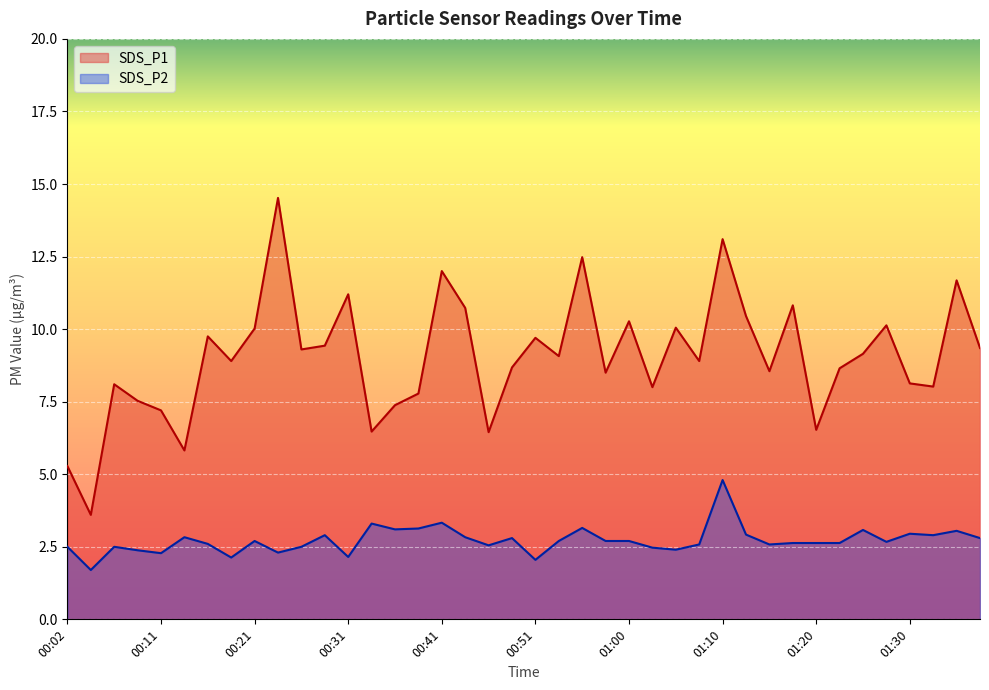

Which series changed the most between 01:20 and 01:35?

SDS_P1